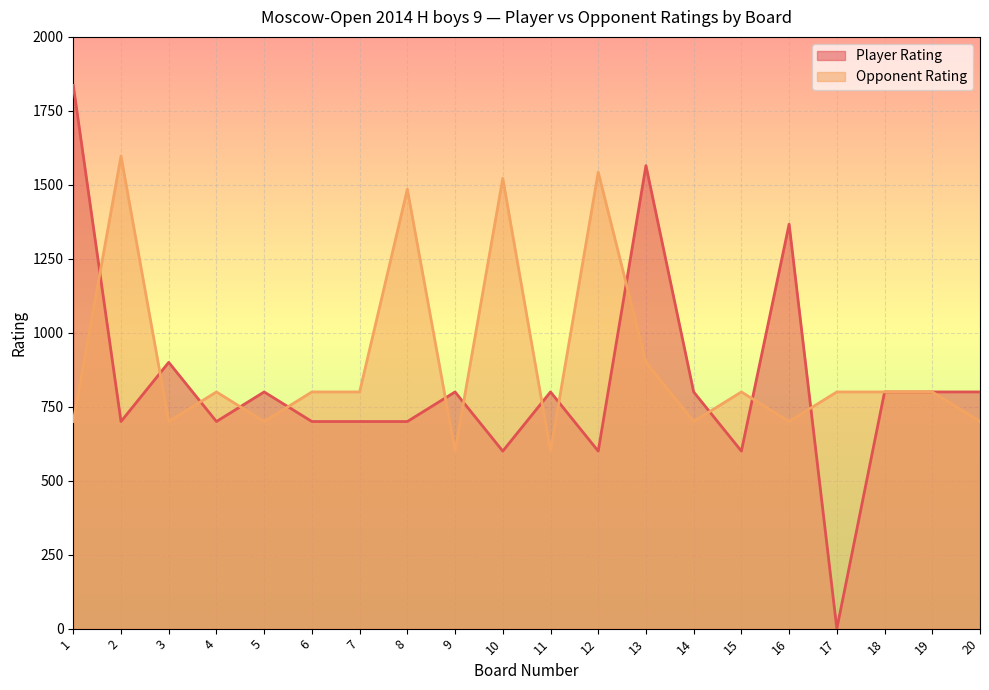

What is the sum of all Player Rating values?

16568